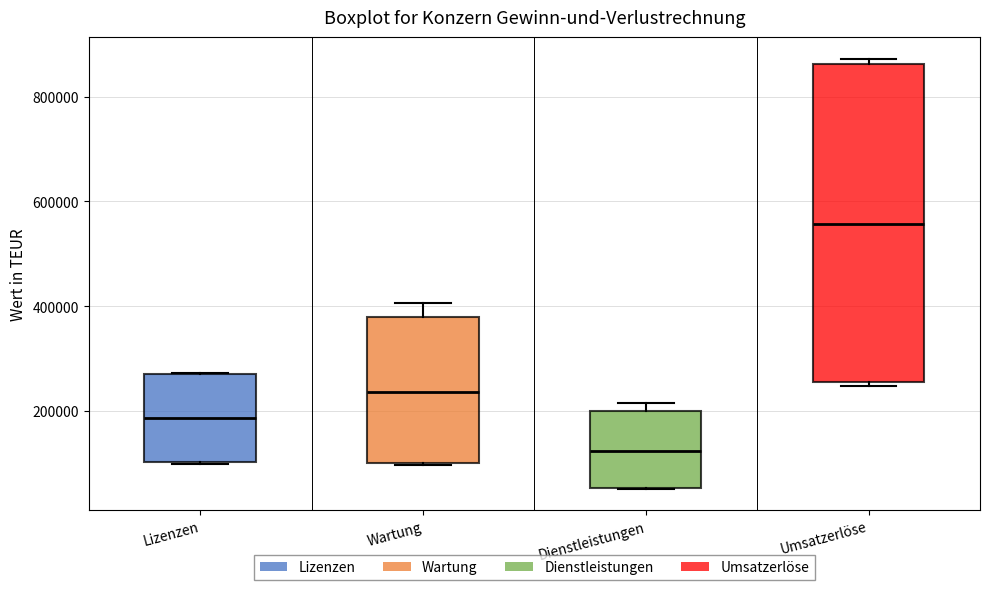

Reading left to right, transcribe this box plot: for each box, give where its median line is, the range the box spans, and where its two whiskers end, as read against the y-axis. The values are not printed on the chart, so give them approximately, as read against the axis.

Lizenzen: median 180000, box 100000 to 280000, whiskers 100000 to 280000
Wartung: median 240000, box 100000 to 380000, whiskers 100000 to 400000
Dienstleistungen: median 120000, box 60000 to 200000, whiskers 60000 to 220000
Umsatzerlöse: median 560000, box 260000 to 860000, whiskers 240000 to 880000